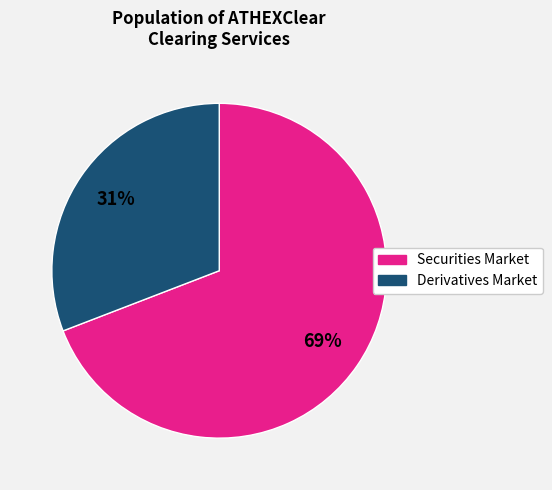

What is the largest slice in the pie chart?

Securities Market